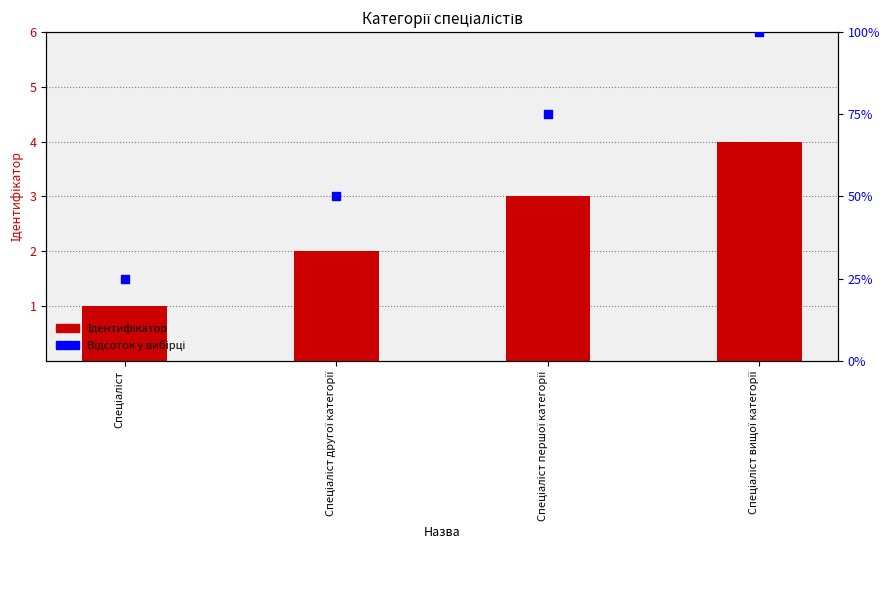

Which series contains the lowest Y value?

Ідентифікатор